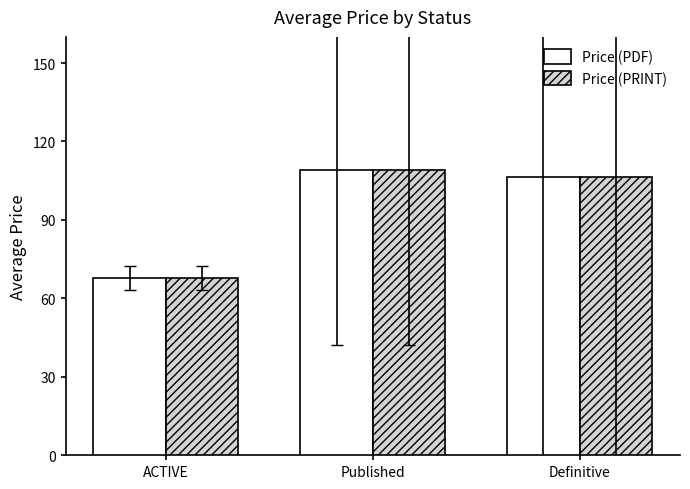

What is the greatest value displayed?

109.0